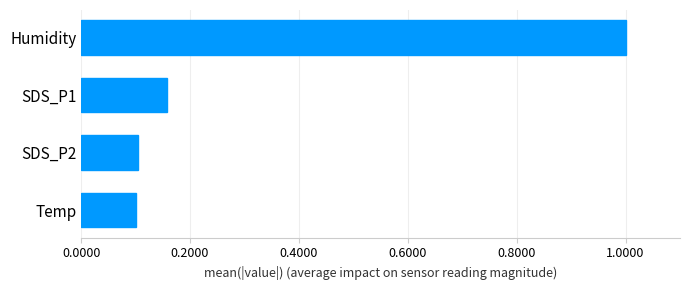

What is the sum of all values?

1.4